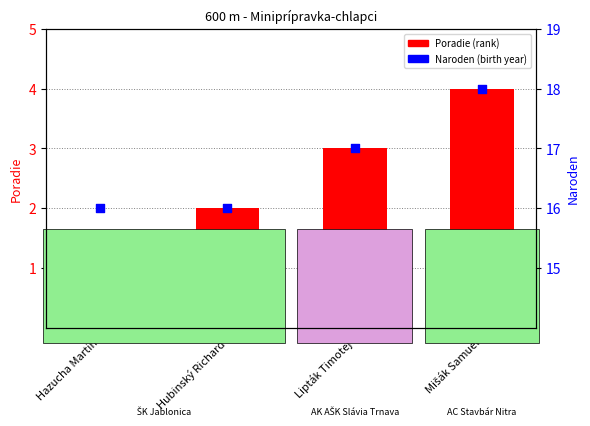

At how many categories does at least one series exceed 4?

4